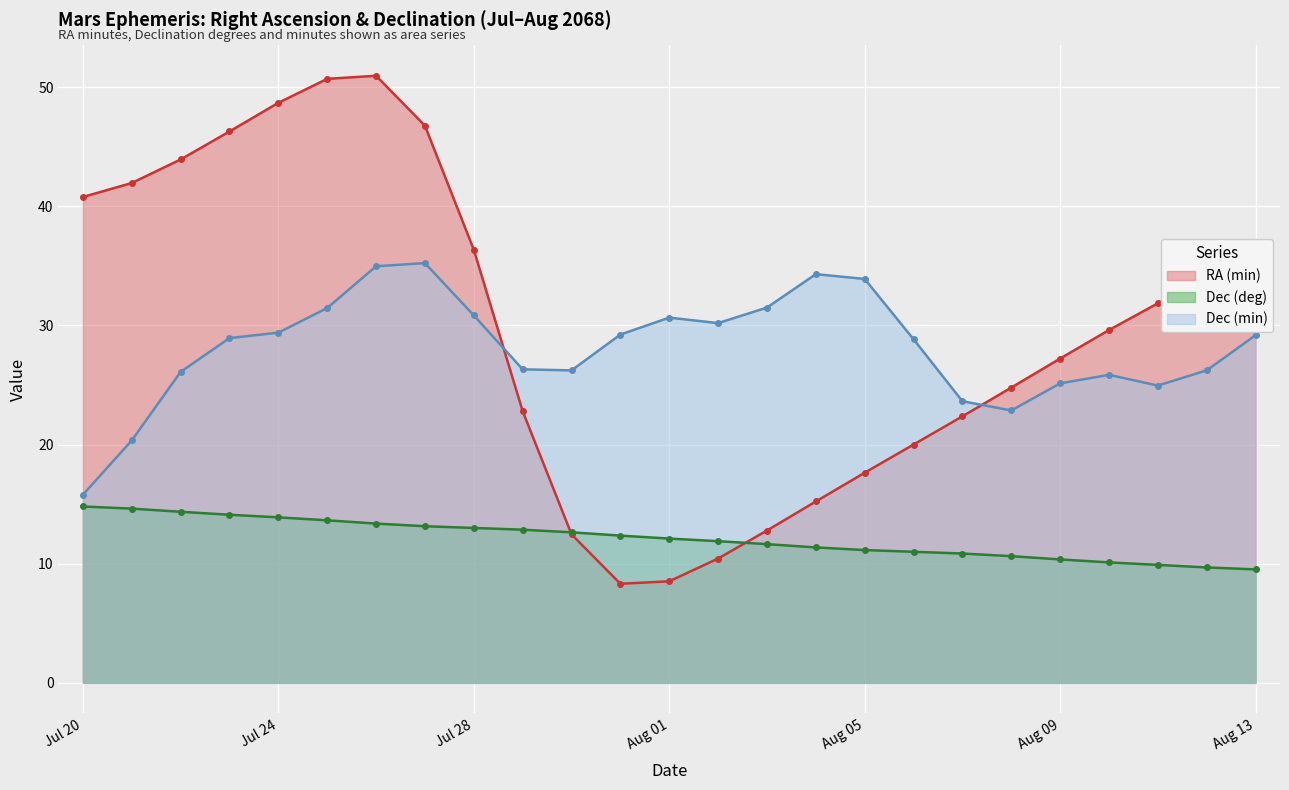

Where is the first local minimum for RA (min) (line)?

11